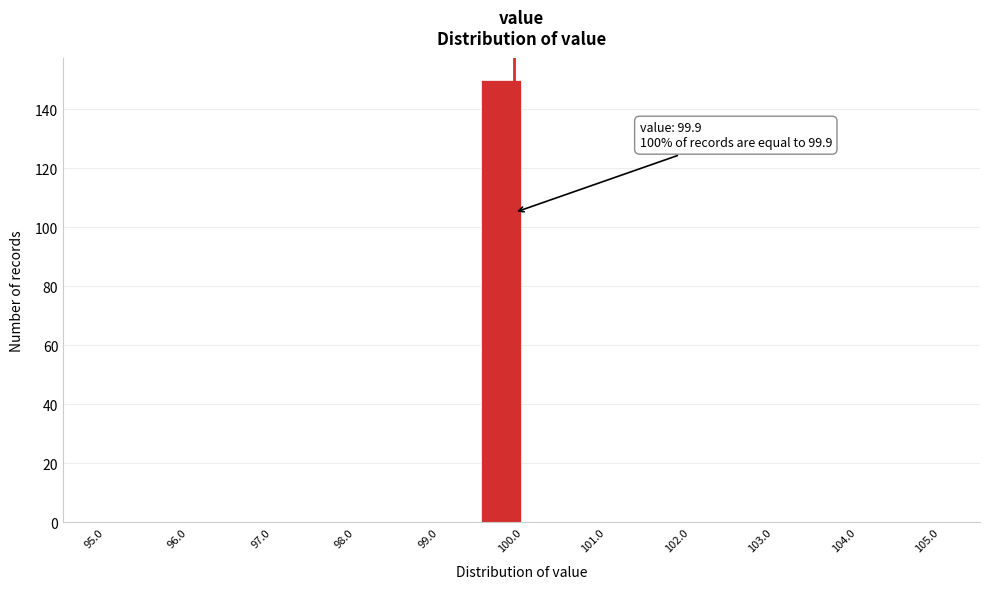

Over which range of the x-axis is the bar tallest?

99.5 to 100.0